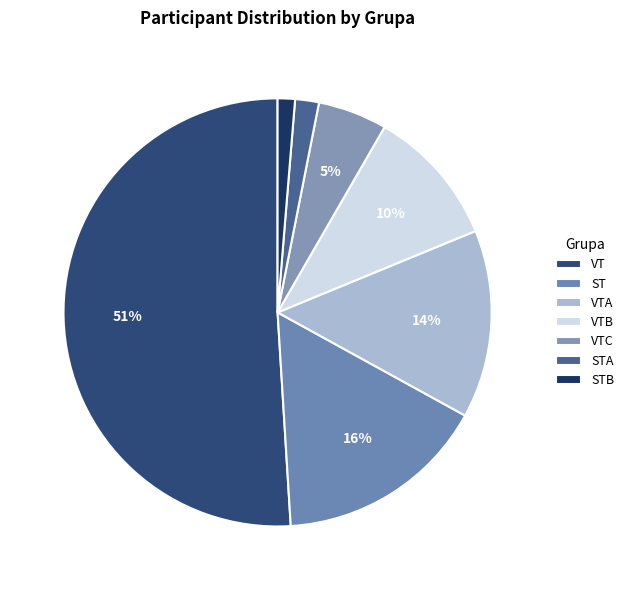

Is it true that VT is 51% of the pie?

True